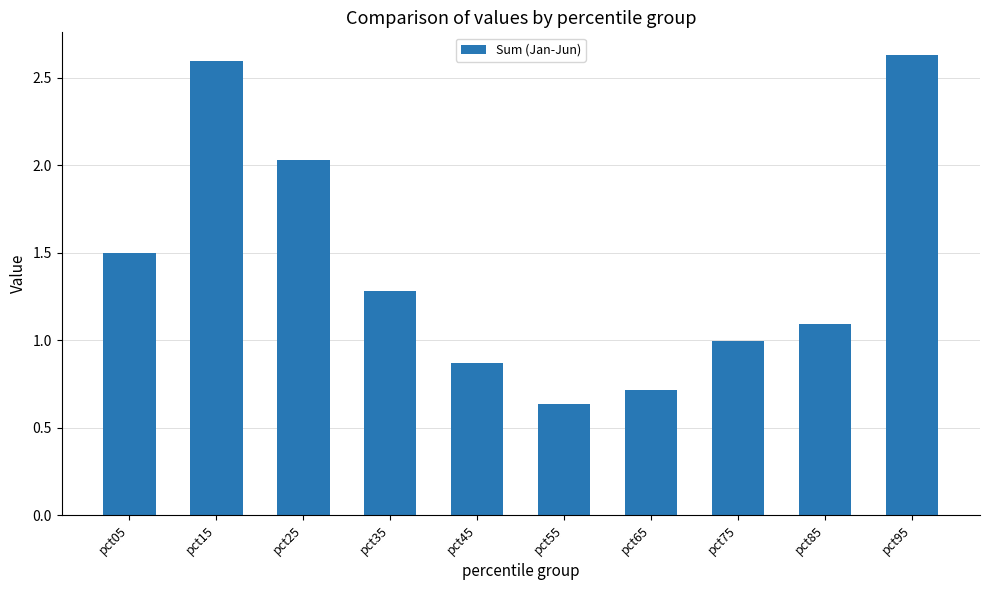

Which category has the highest value across all series?

pct95